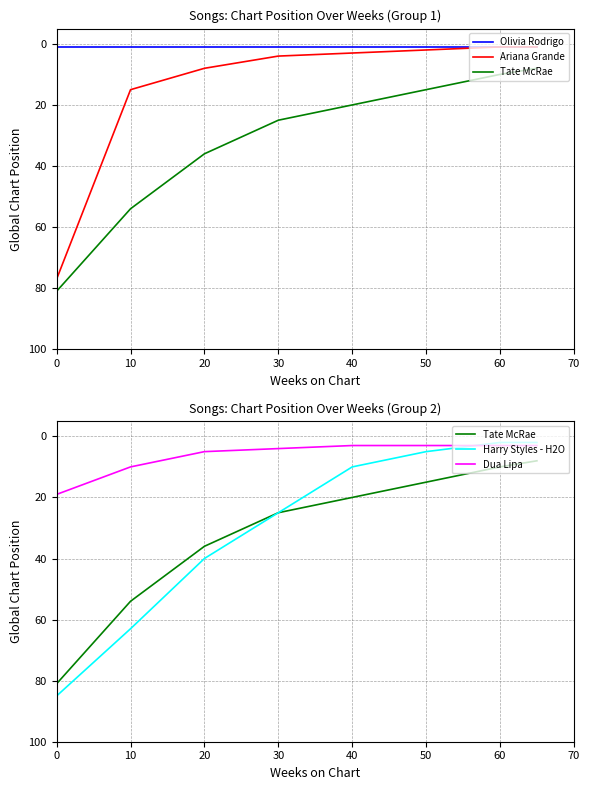

Is it true that Dua Lipa equals 19 at 0?

True